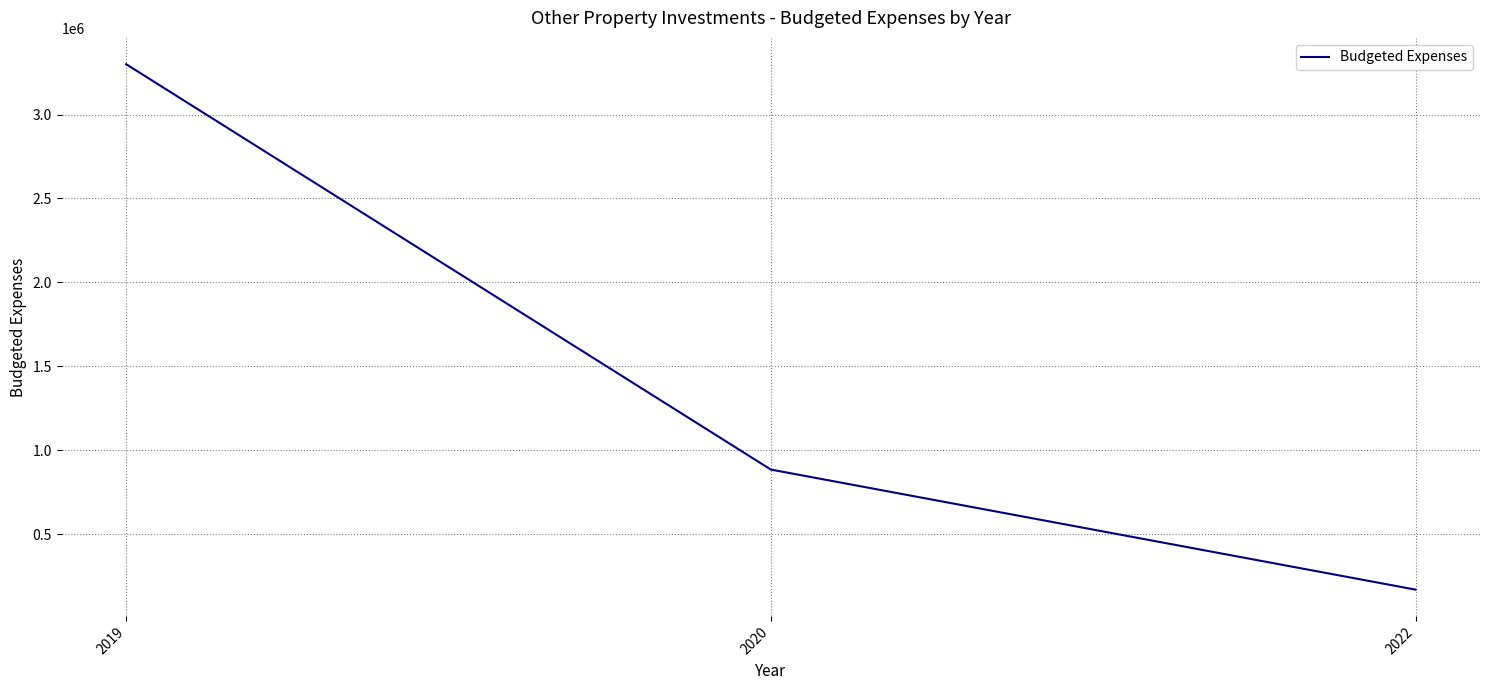

Which category has the lowest value across all series?

2022